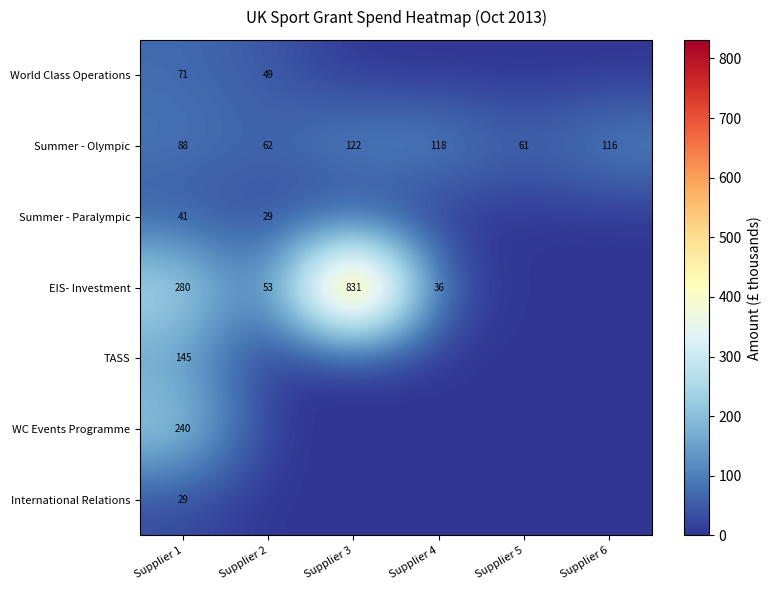

True or false: Summer - Olympic has a value of 25 at Supplier 5.

False